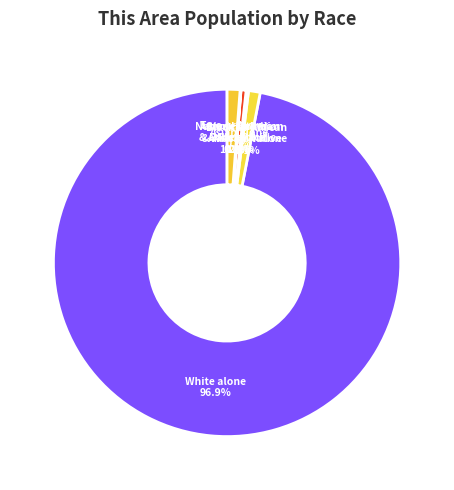

To the nearest percent, what is the difference between the largest and smallest slice percentages?

97%